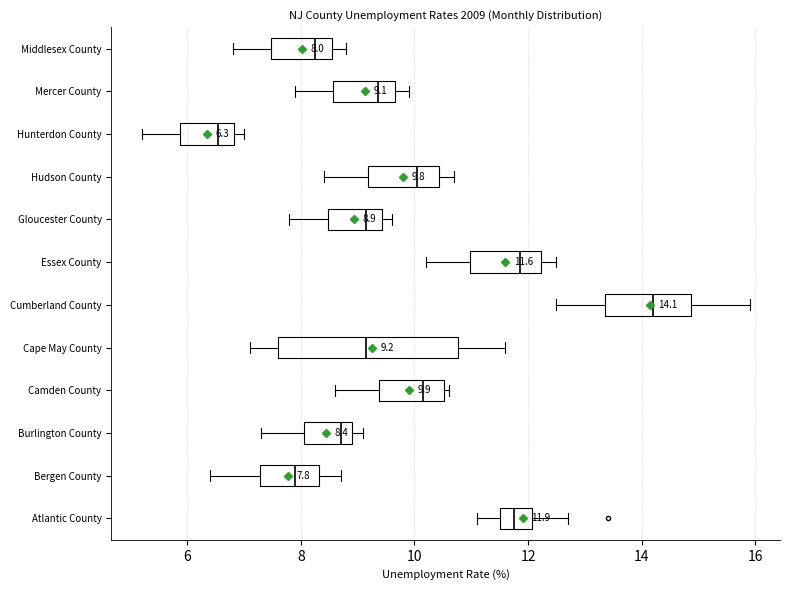

Which box is the widest, from its left edge to its right edge?

Cape May County